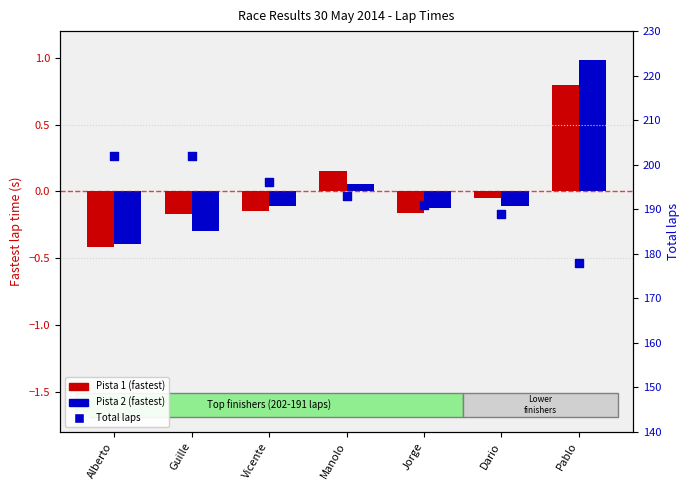

Which series contains the highest Y value?

Total laps